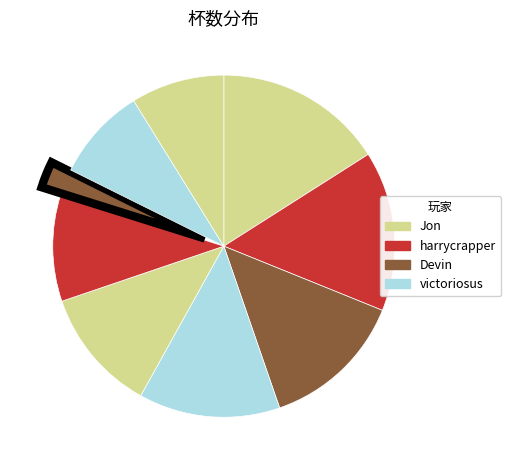

How many segments does this pie chart have?

9